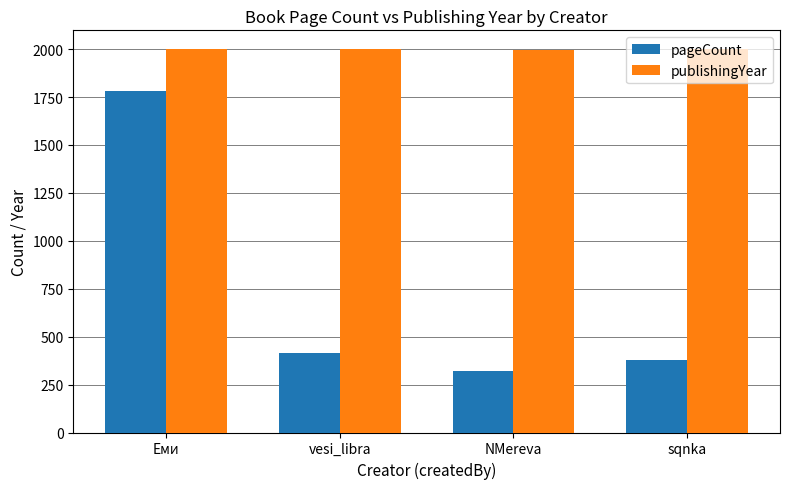

What value does the pageCount series have at vesi_libra, to the nearest 100?

400